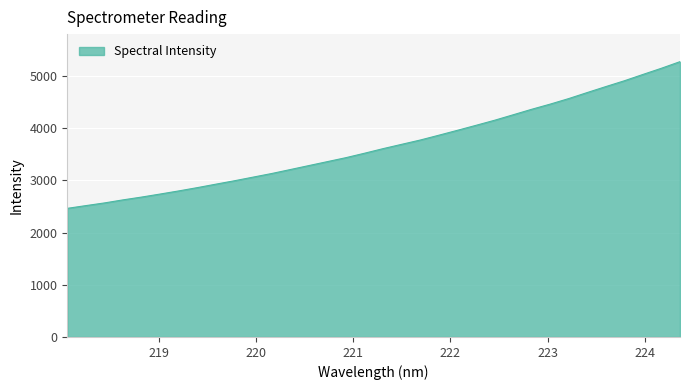

What is the smallest value displayed?

2463.2